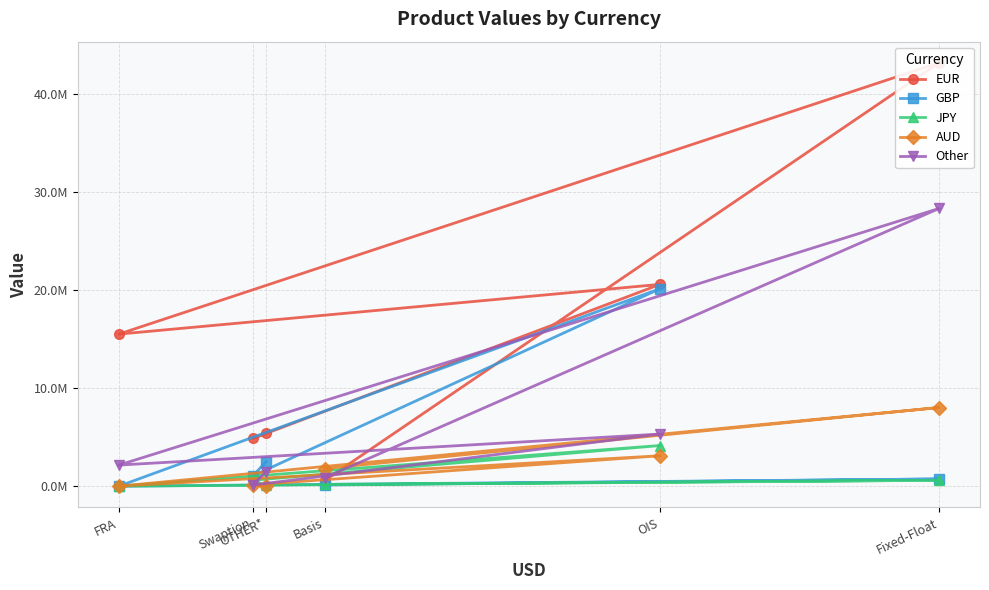

How many data points in Other are less than 2155896?

3